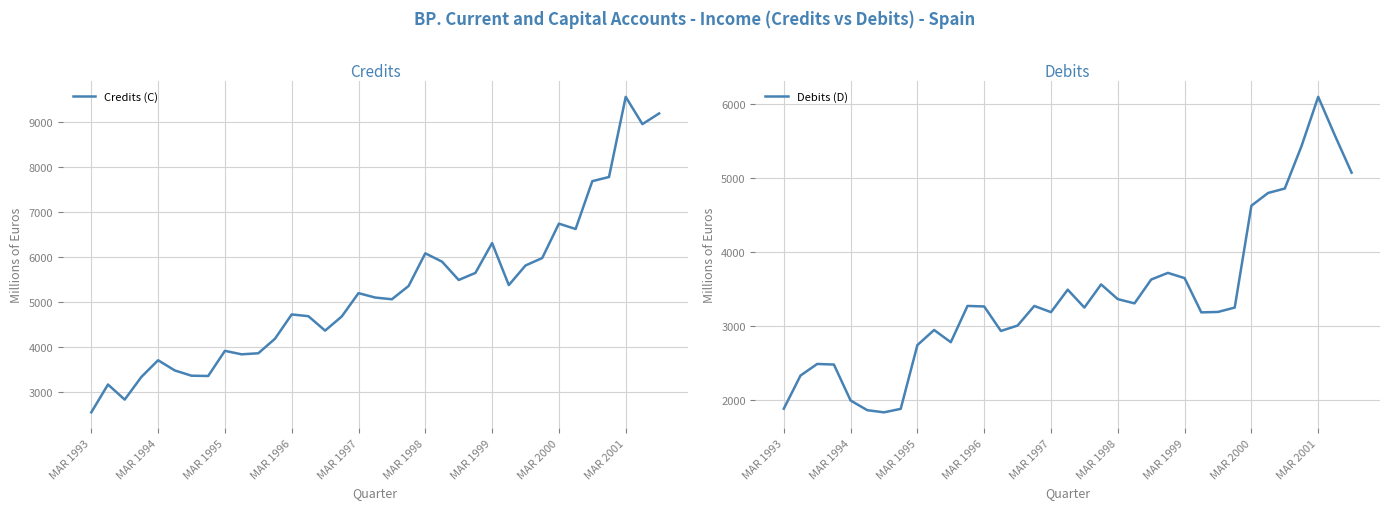

What is the minimum value shown in the chart?

1835